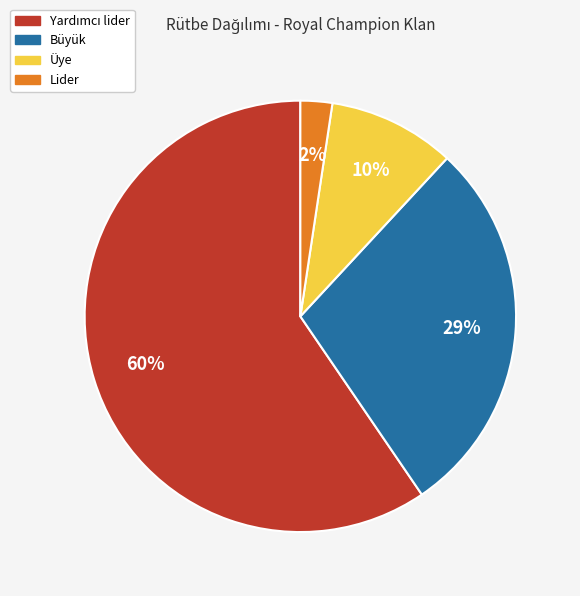

Is it true that Büyük is 38% of the pie?

False